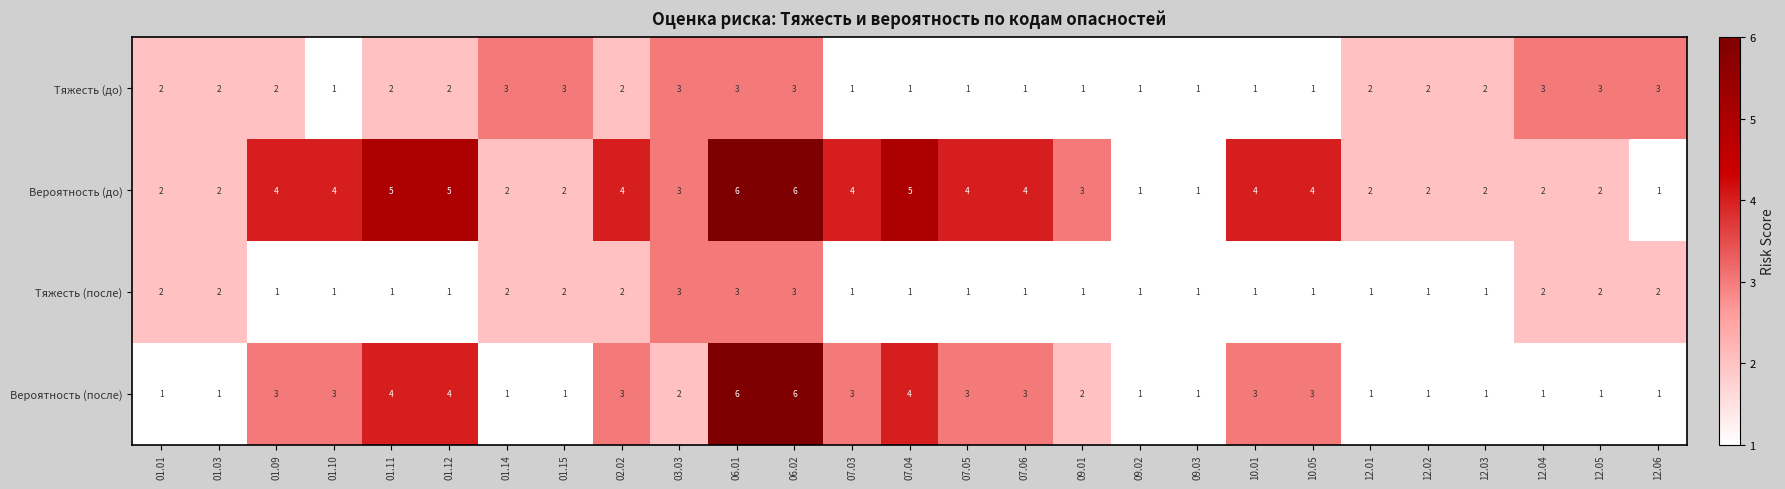

Which series has the largest total across all categories?

Вероятность (до)